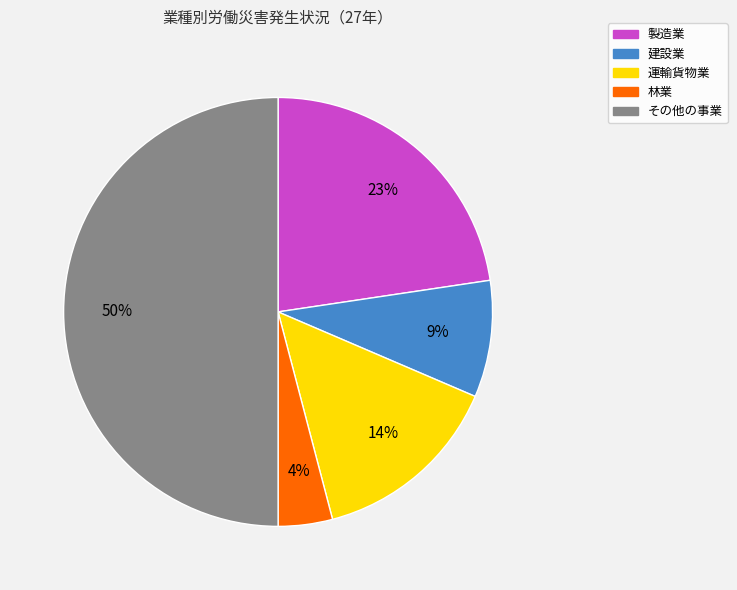

Combined, do その他の事業 and 建設業 account for over 50%?

Yes